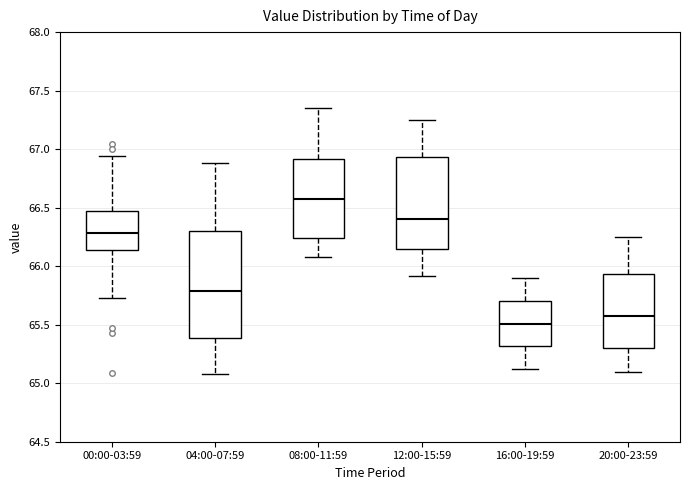

Reading left to right, read every box against the y-axis: the position of its median line, the range the box covers, and the ends of its whiskers. The values are not printed on the chart, so give them approximately, as read against the axis.

00:00-03:59: median 66.30, box 66.15 to 66.45, whiskers 65.75 to 66.95
04:00-07:59: median 65.80, box 65.40 to 66.30, whiskers 65.10 to 66.90
08:00-11:59: median 66.60, box 66.25 to 66.90, whiskers 66.10 to 67.35
12:00-15:59: median 66.40, box 66.15 to 66.95, whiskers 65.90 to 67.25
16:00-19:59: median 65.50, box 65.30 to 65.70, whiskers 65.10 to 65.90
20:00-23:59: median 65.60, box 65.30 to 65.95, whiskers 65.10 to 66.25